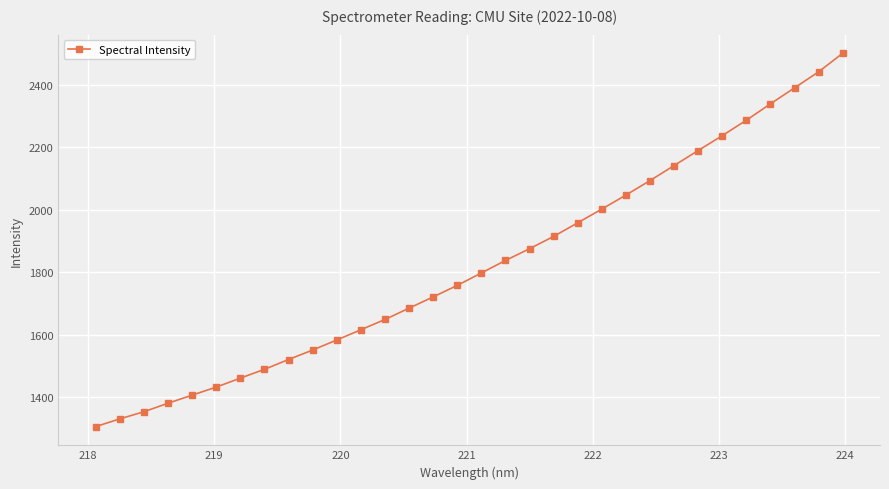

What is the smallest value displayed?

1305.6